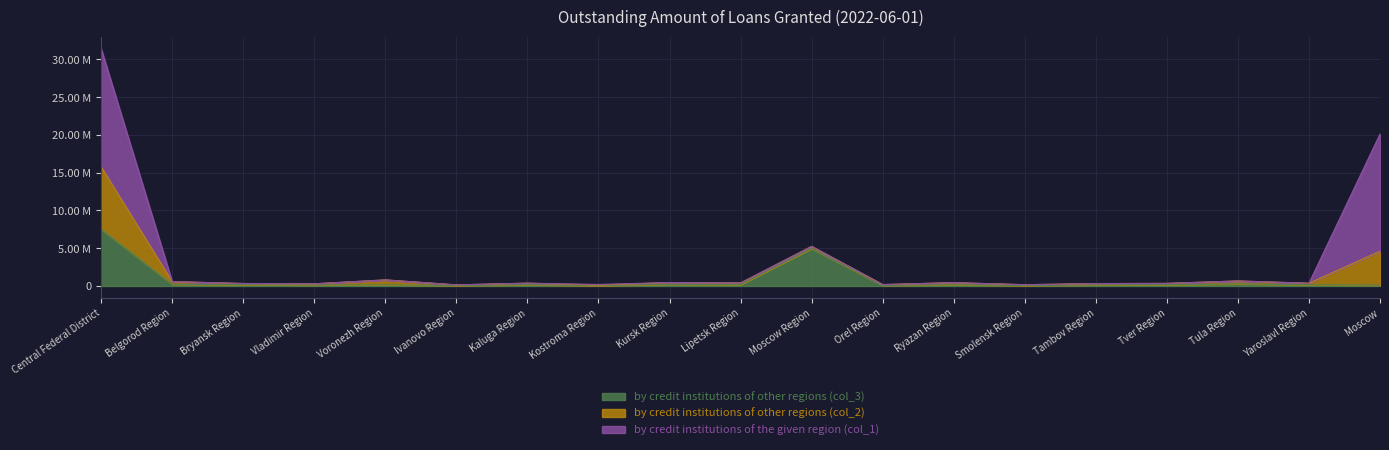

What is the label of the 8th point from the left?

Kostroma Region